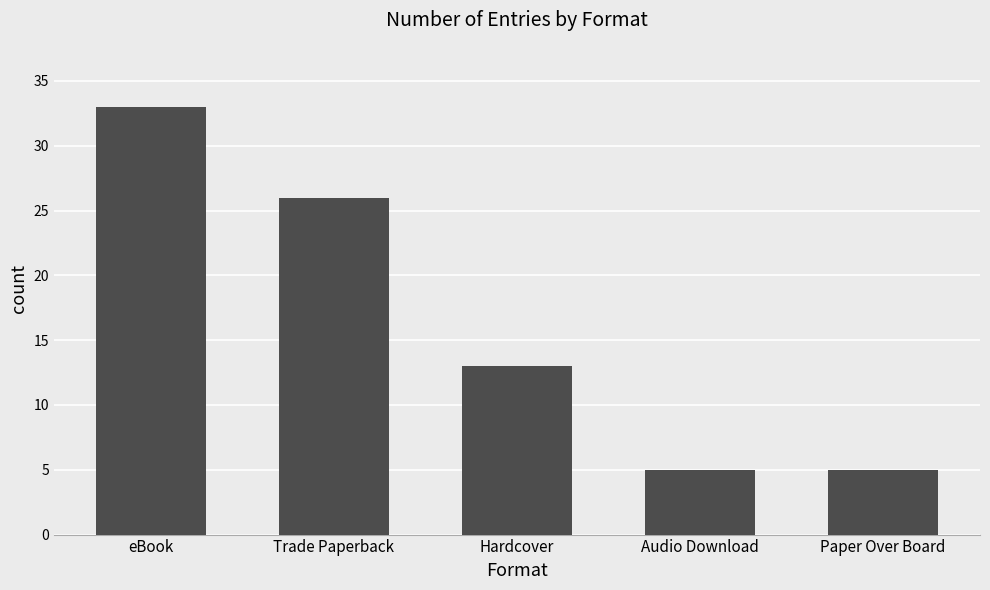

Does the chart contain any negative values?

No